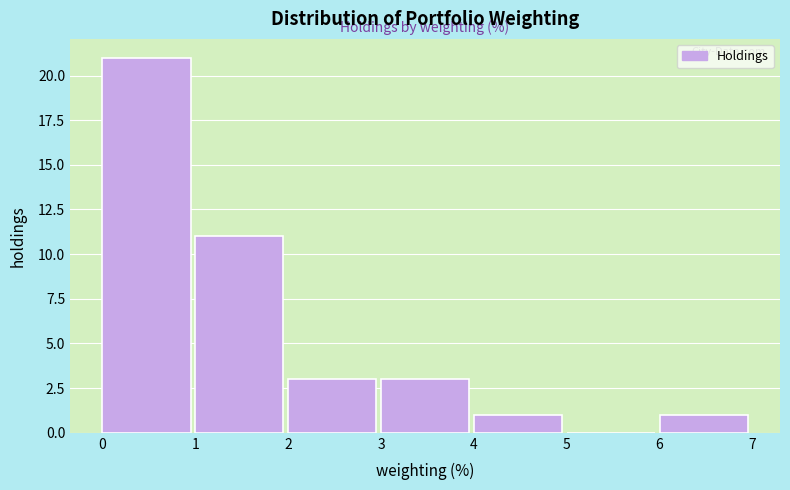

Reading left to right, list every bar in this chart as the range it spans on the x-axis followed by its height. The values are not printed on the chart, so give them approximately, as read against the axis.

0 to 1: 21
1 to 2: 11
2 to 3: 3
3 to 4: 3
4 to 5: 1
5 to 6: 0
6 to 7: 1